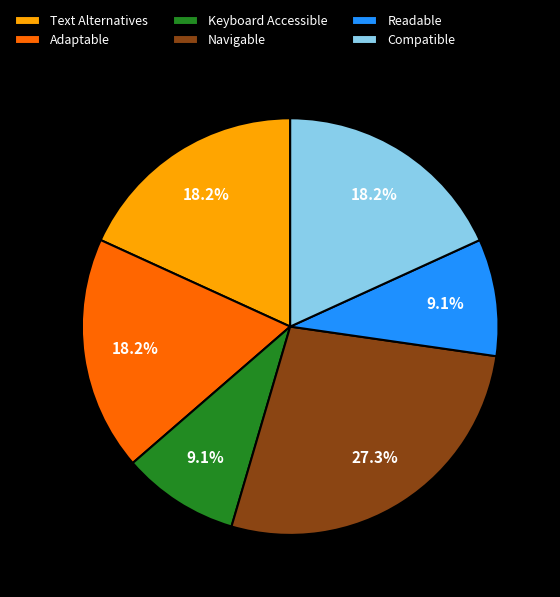

What percentage do Adaptable and Text Alternatives together represent?

36.4%